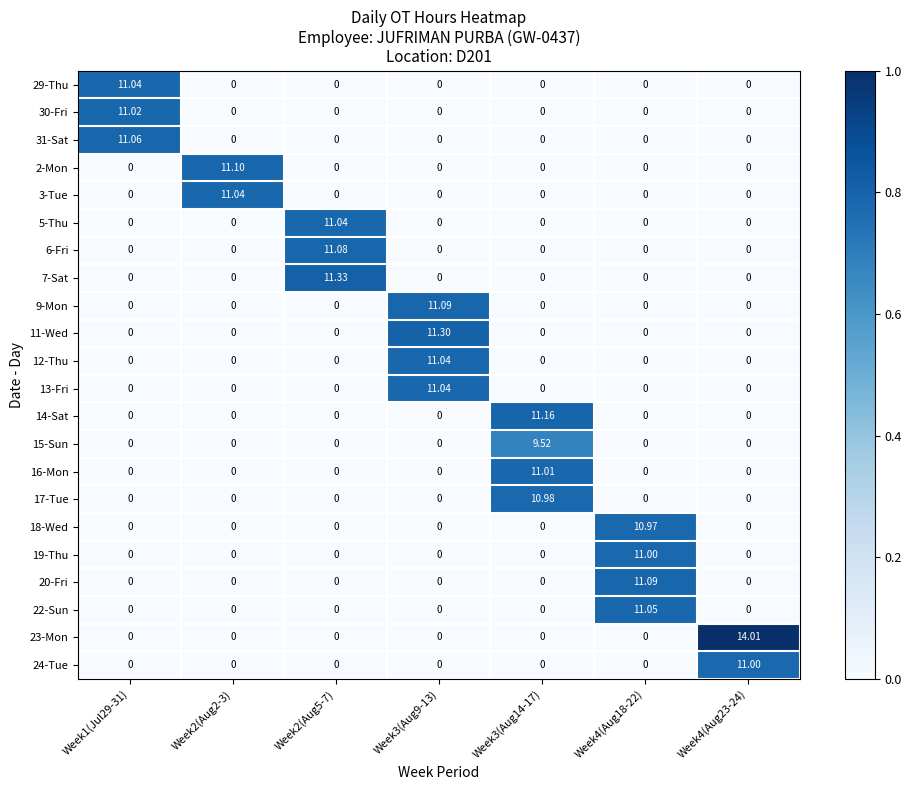

What is the greatest value displayed?

14.0